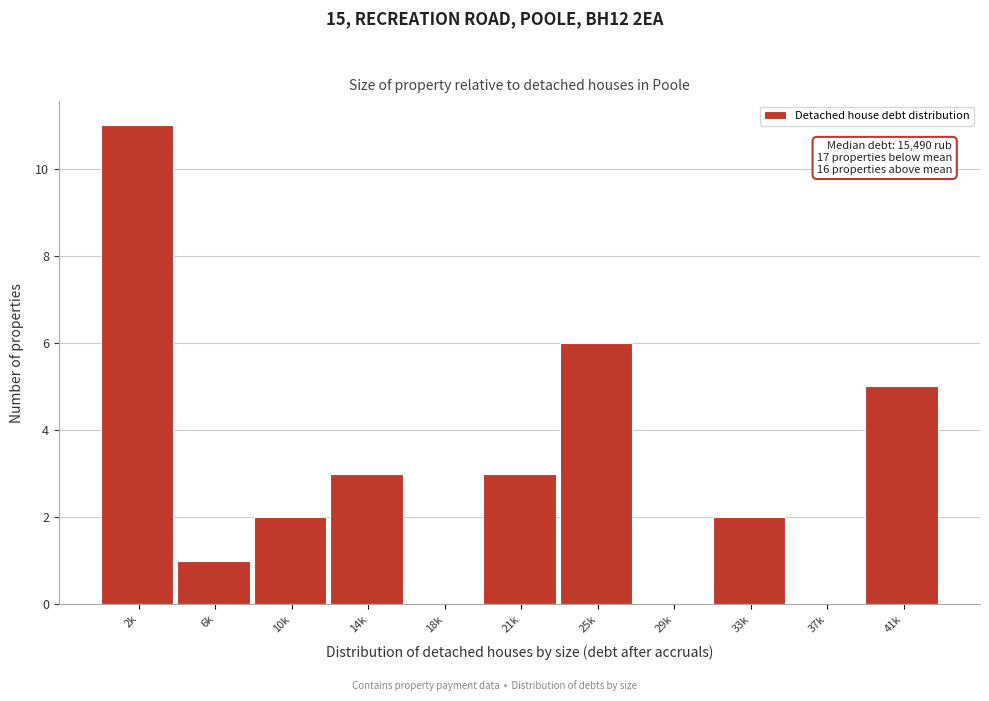

Reading left to right, extract all data points from this chart.

2k=11	6k=1	10k=2	14k=3	18k=0	21k=3	25k=6	29k=0	33k=2	37k=0	41k=5